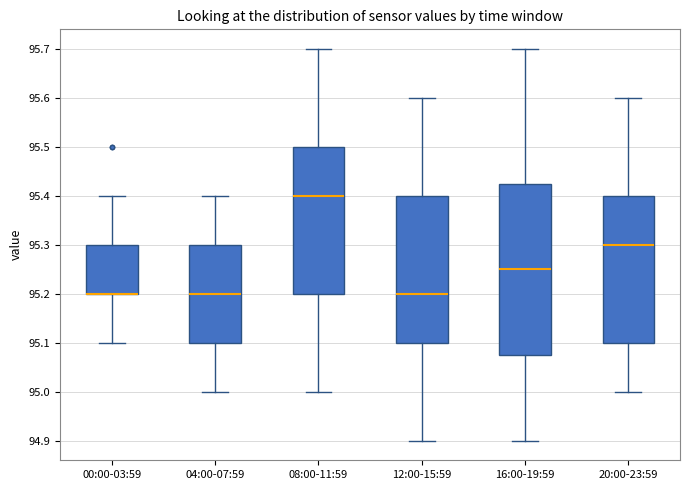

Reading left to right, read every box against the y-axis: the position of its median line, the range the box covers, and the ends of its whiskers. The values are not printed on the chart, so give them approximately, as read against the axis.

00:00-03:59: median 95.20 (drawn on the box's lower edge), box 95.20 to 95.30, whiskers 95.10 to 95.40
04:00-07:59: median 95.20, box 95.10 to 95.30, whiskers 95.00 to 95.40
08:00-11:59: median 95.40, box 95.20 to 95.50, whiskers 95.00 to 95.70
12:00-15:59: median 95.20, box 95.10 to 95.40, whiskers 94.90 to 95.60
16:00-19:59: median 95.25, box 95.08 to 95.43, whiskers 94.90 to 95.70
20:00-23:59: median 95.30, box 95.10 to 95.40, whiskers 95.00 to 95.60